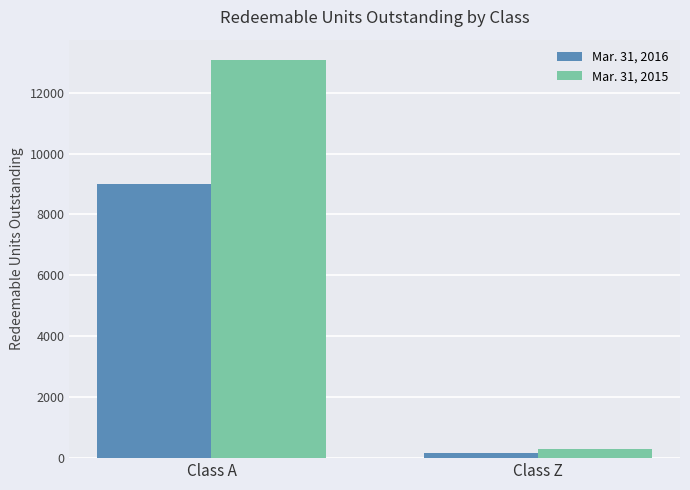

Does the chart contain any negative values?

No